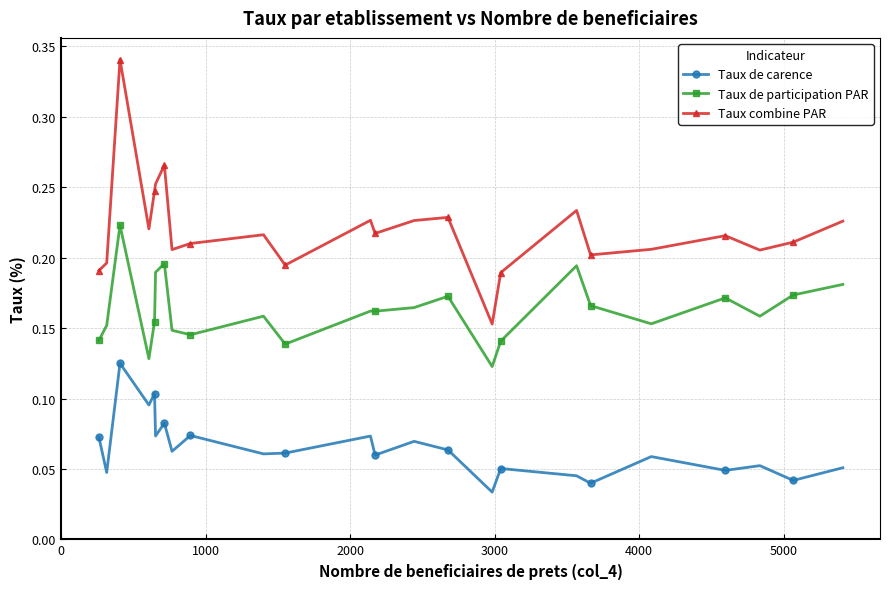

Is this an area chart (filled region under the line)?

No